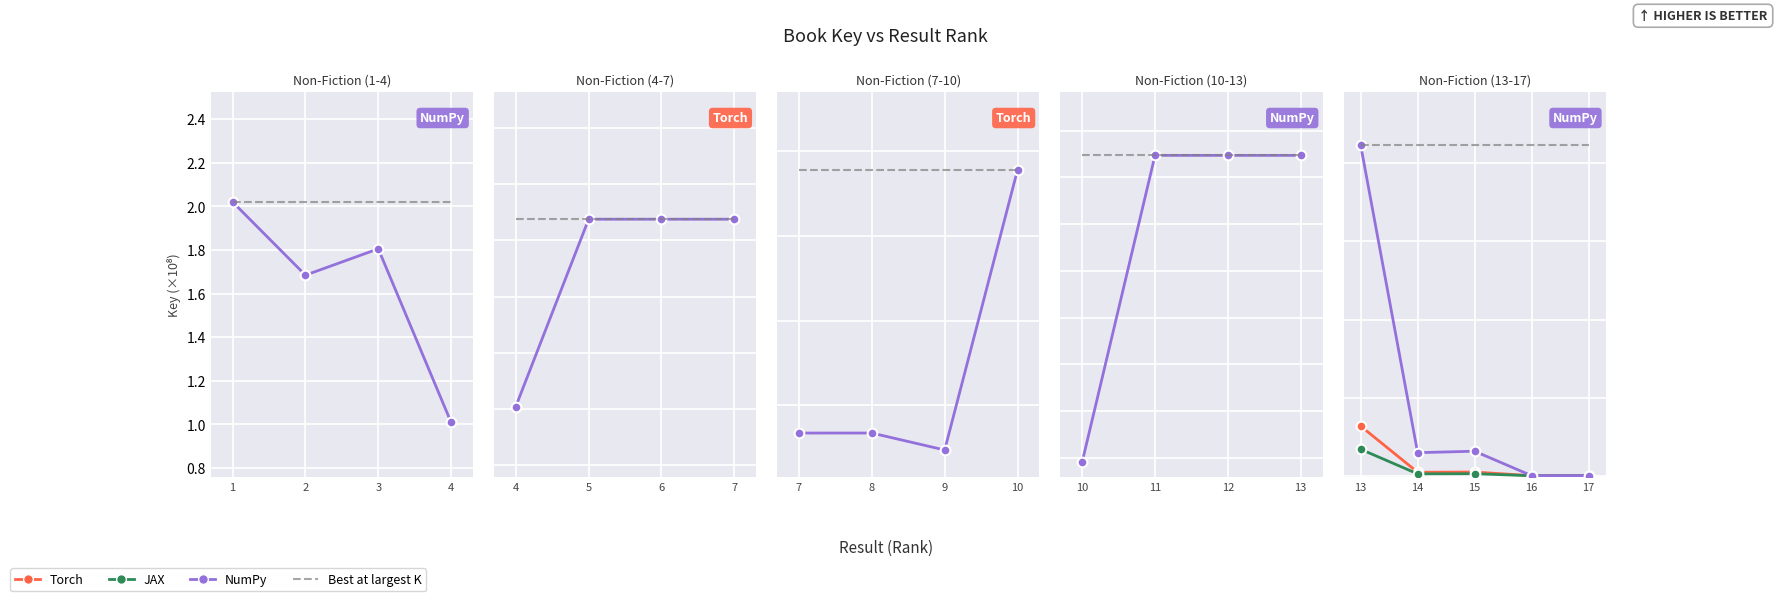

What are all the series names shown in the legend?

Torch, JAX, NumPy, Best at largest K